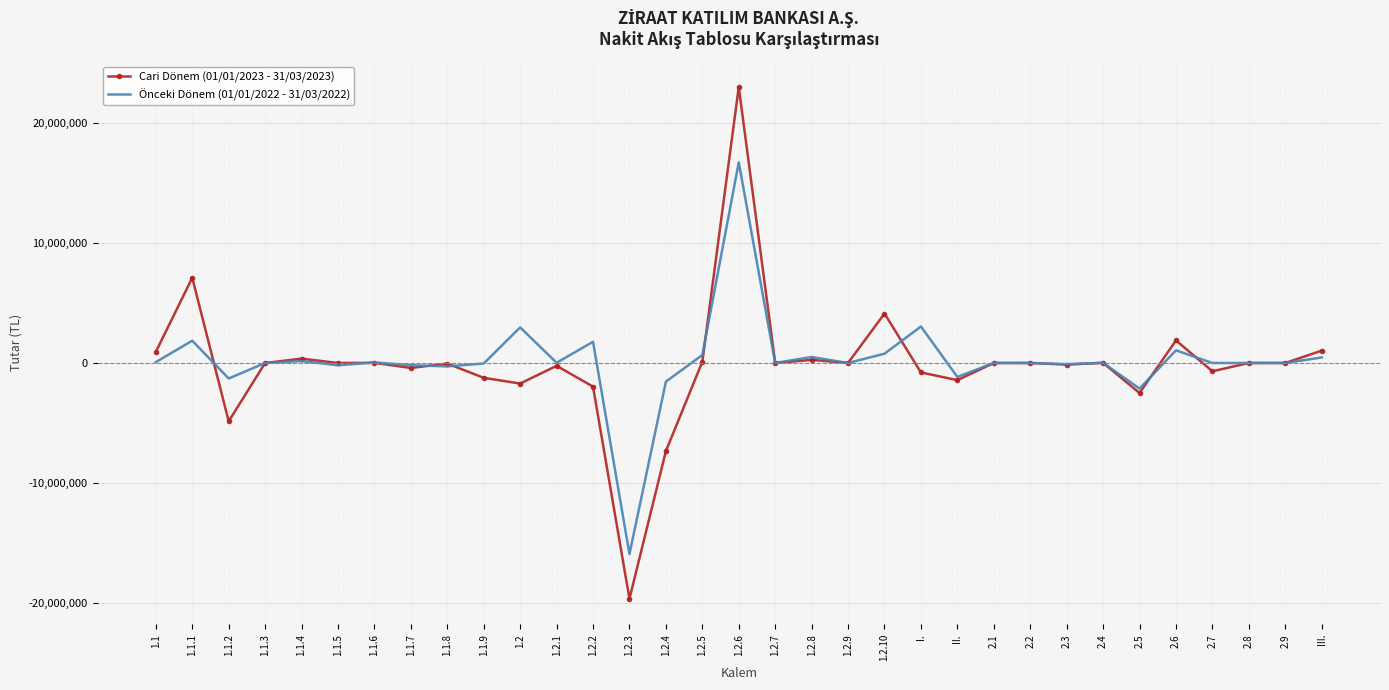

What is the difference between the maximum and minimum values in the Cari Dönem (01/01/2023 - 31/03/2023) series?

42612654